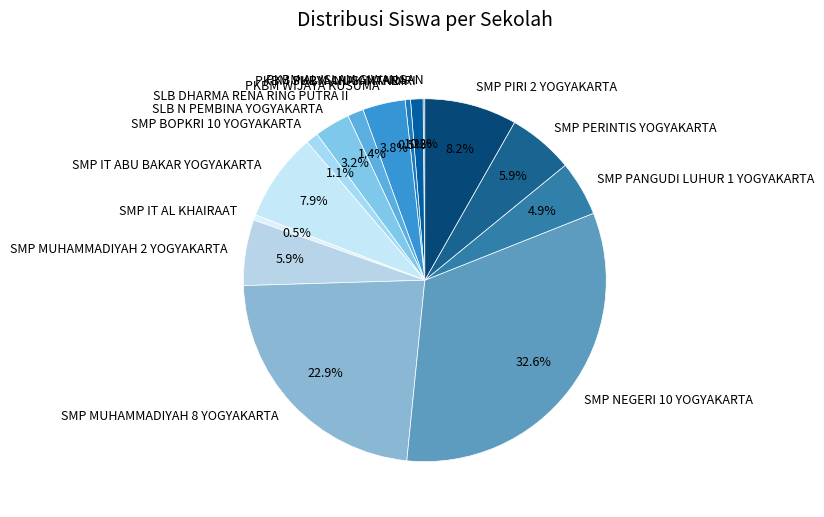

Which slice is the largest?

SMP NEGERI 10 YOGYAKARTA